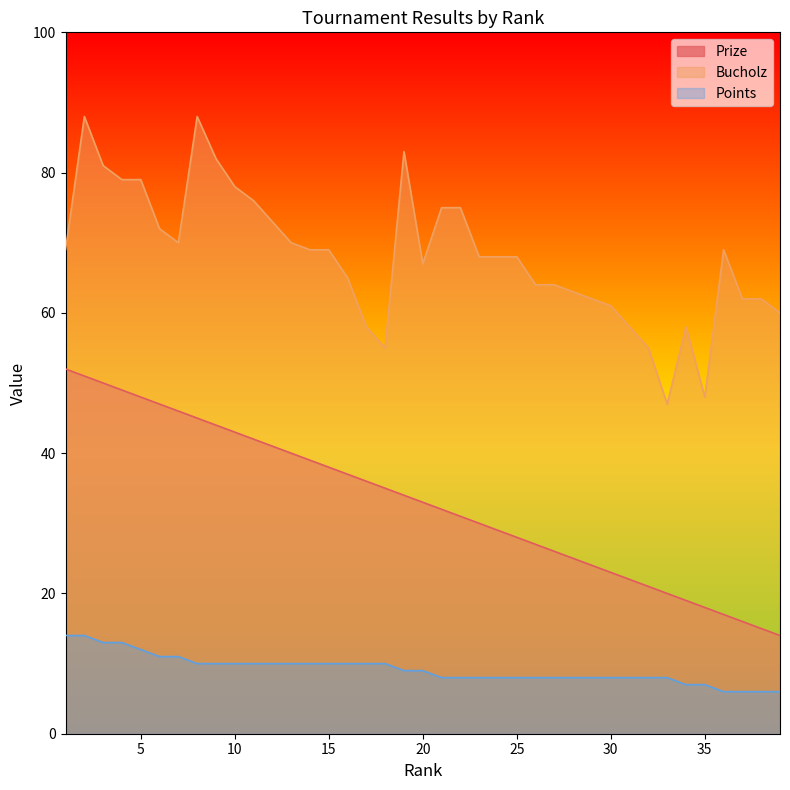

The Points series shows 10 at 13. True or false?

True